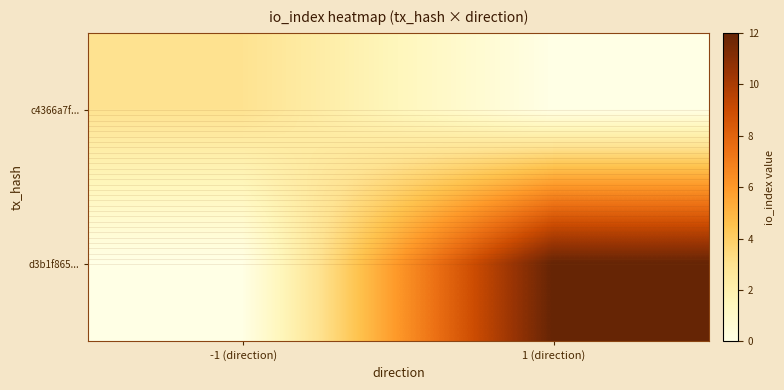

At which category does the chart reach its minimum across all series?

1 (direction)